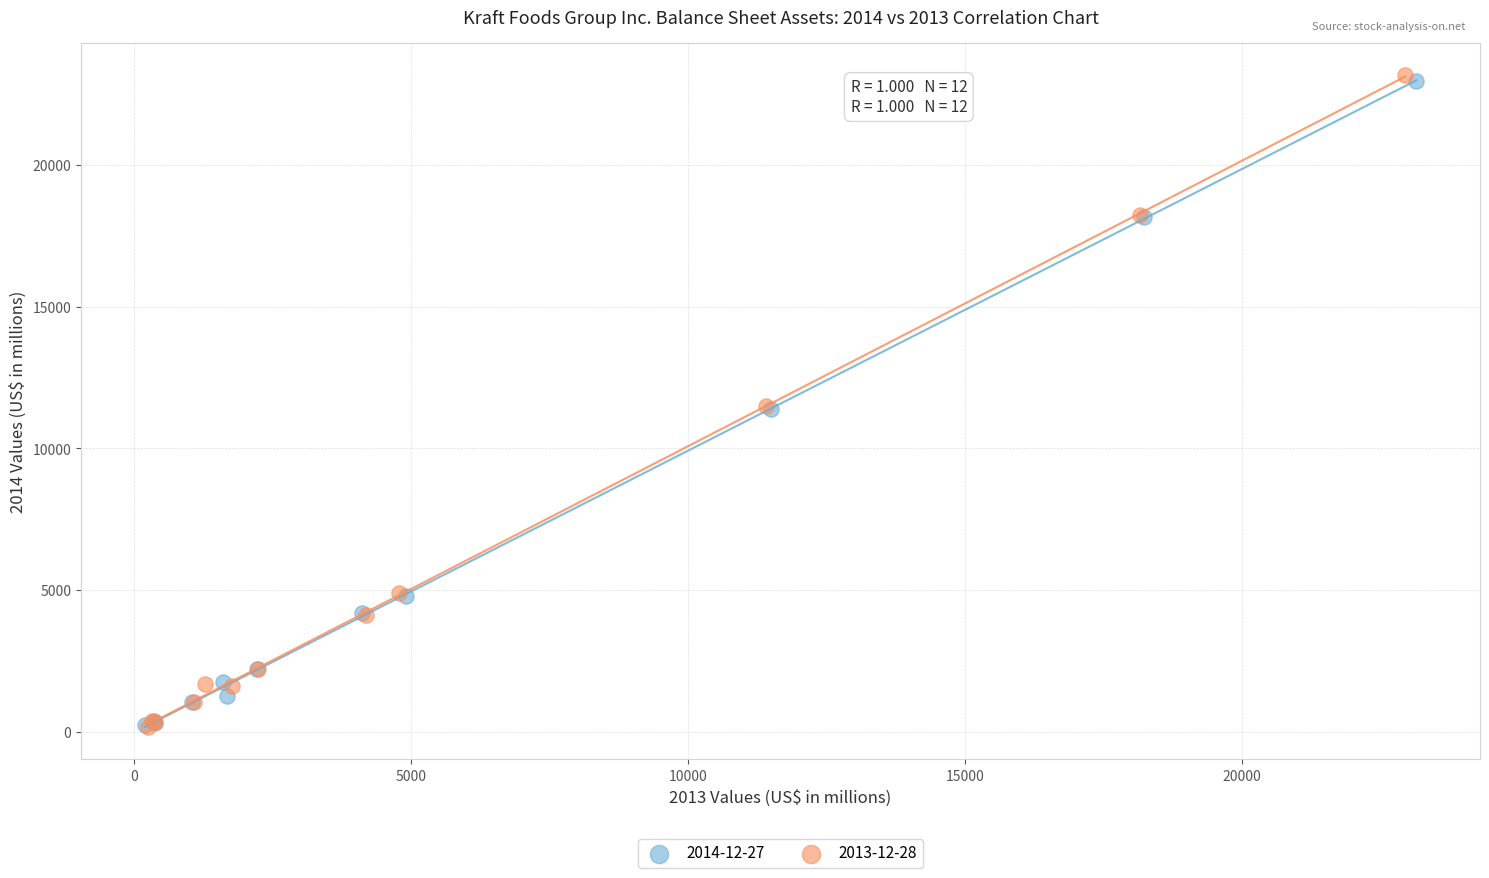

Which series has the widest spread of Y values?

2013-12-28